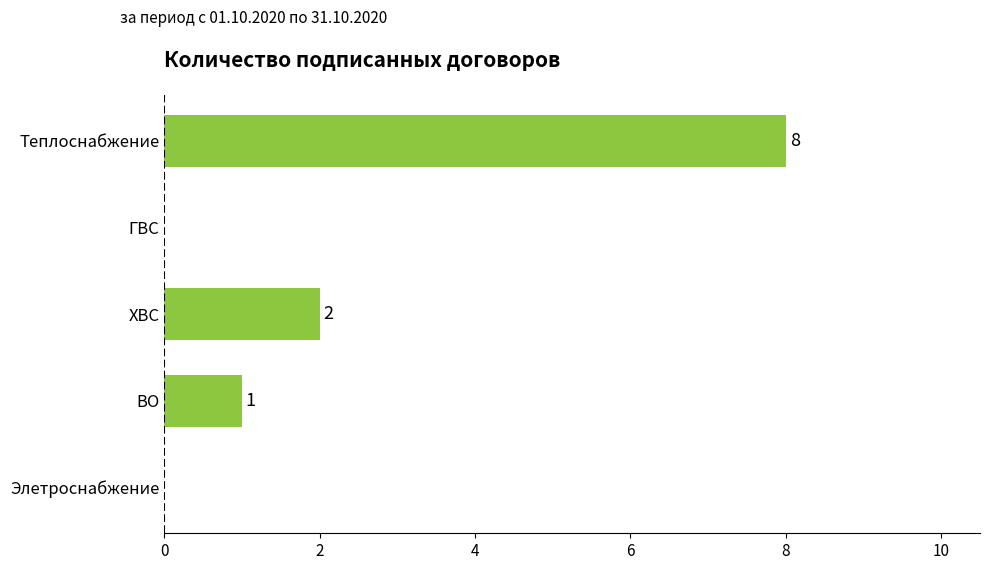

Between ХВС and Элетроснабжение, which is larger?

ХВС